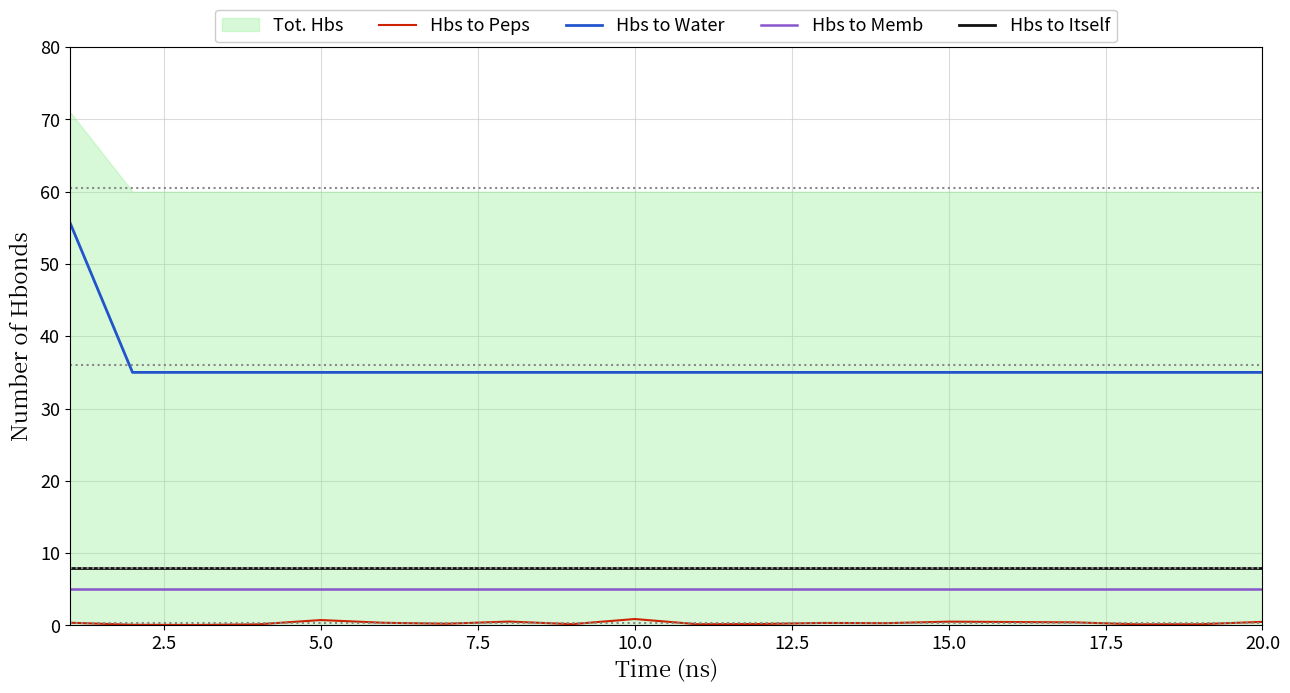

How many lines are shown in the chart?

4